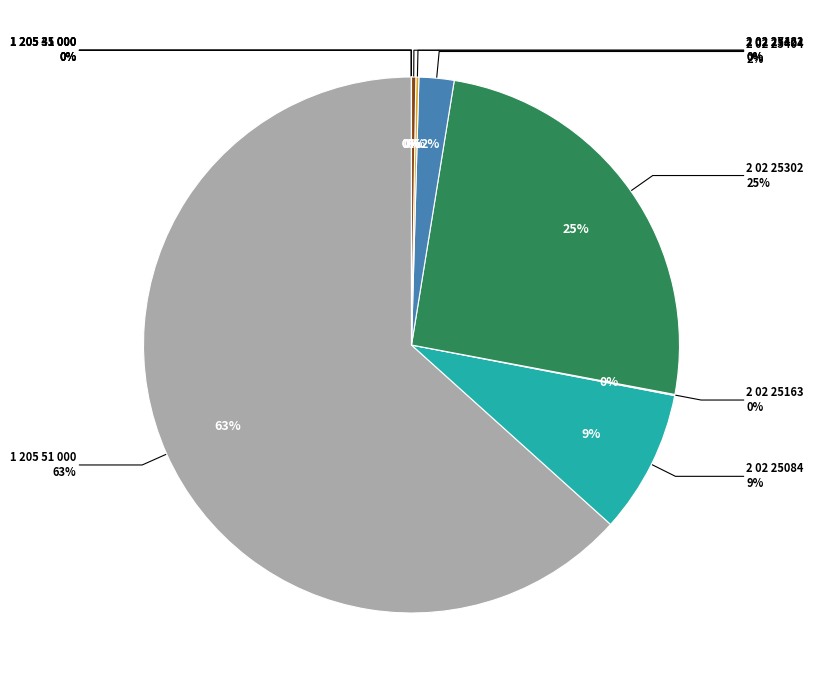

Is it true that 2 02 25163 is 12% of the pie?

False